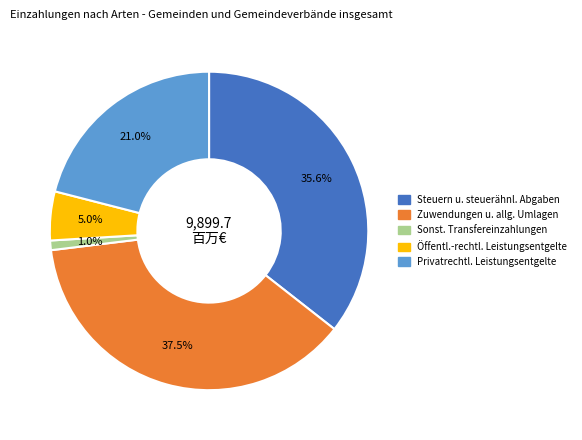

Count the number of slices in the pie.

5